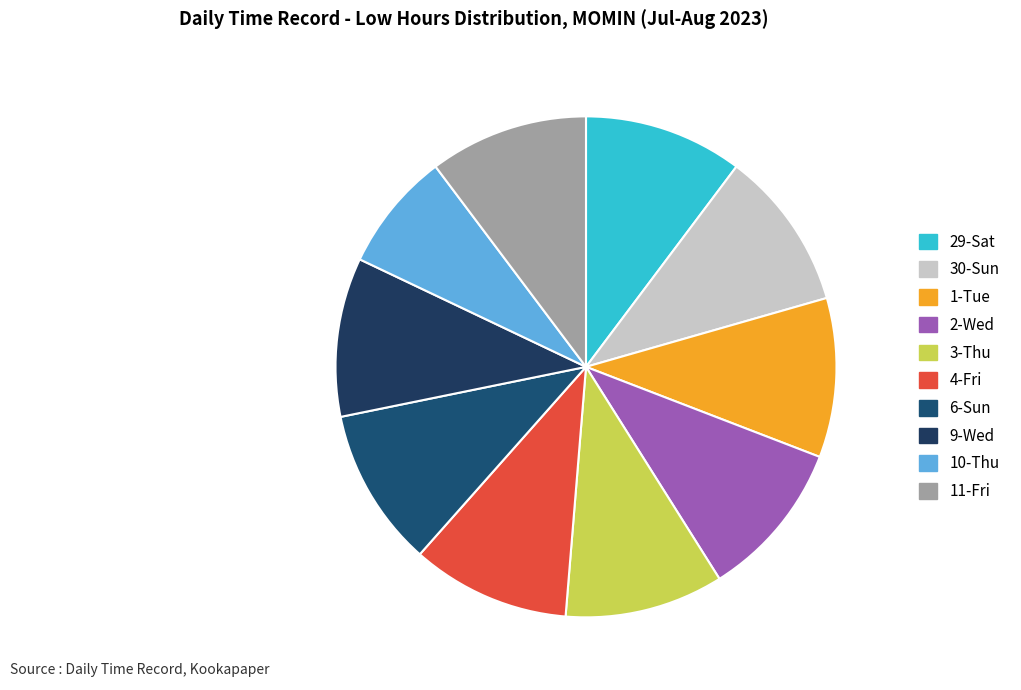

True or false: 9-Wed accounts for 10% of the total.

True